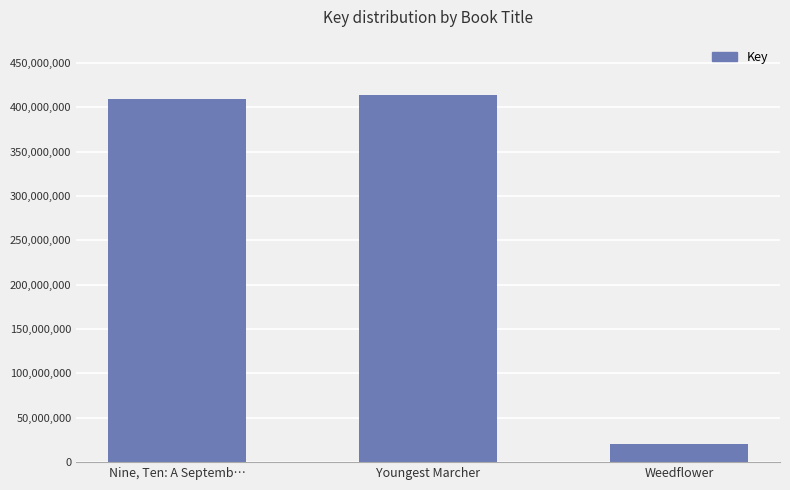

The value at Youngest Marcher is 414137928. True or false?

True